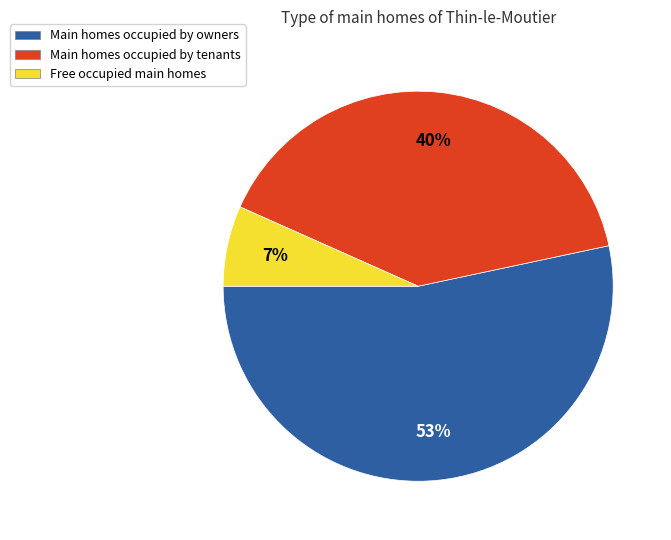

Does any single category account for the majority?

Yes